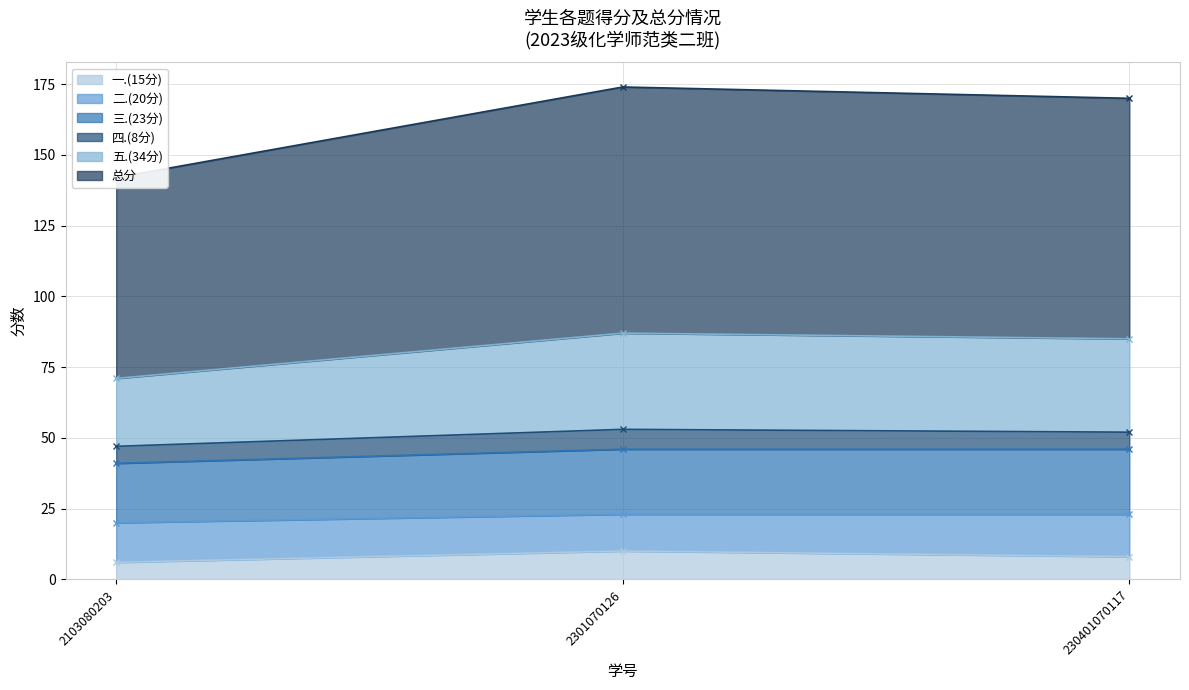

What is the spread (max minus min) of values at 2301070126?

164